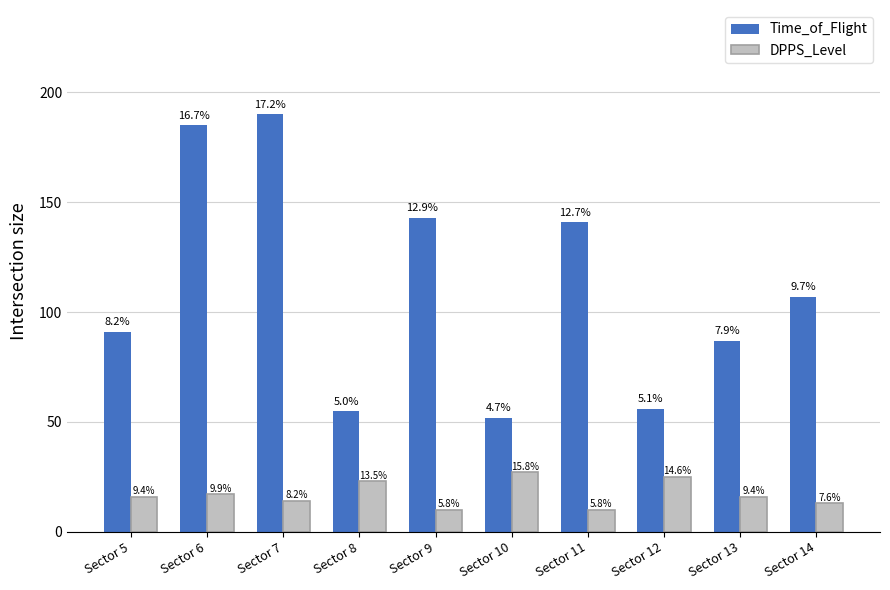

Which category has the highest value in the Time_of_Flight series?

Sector 7